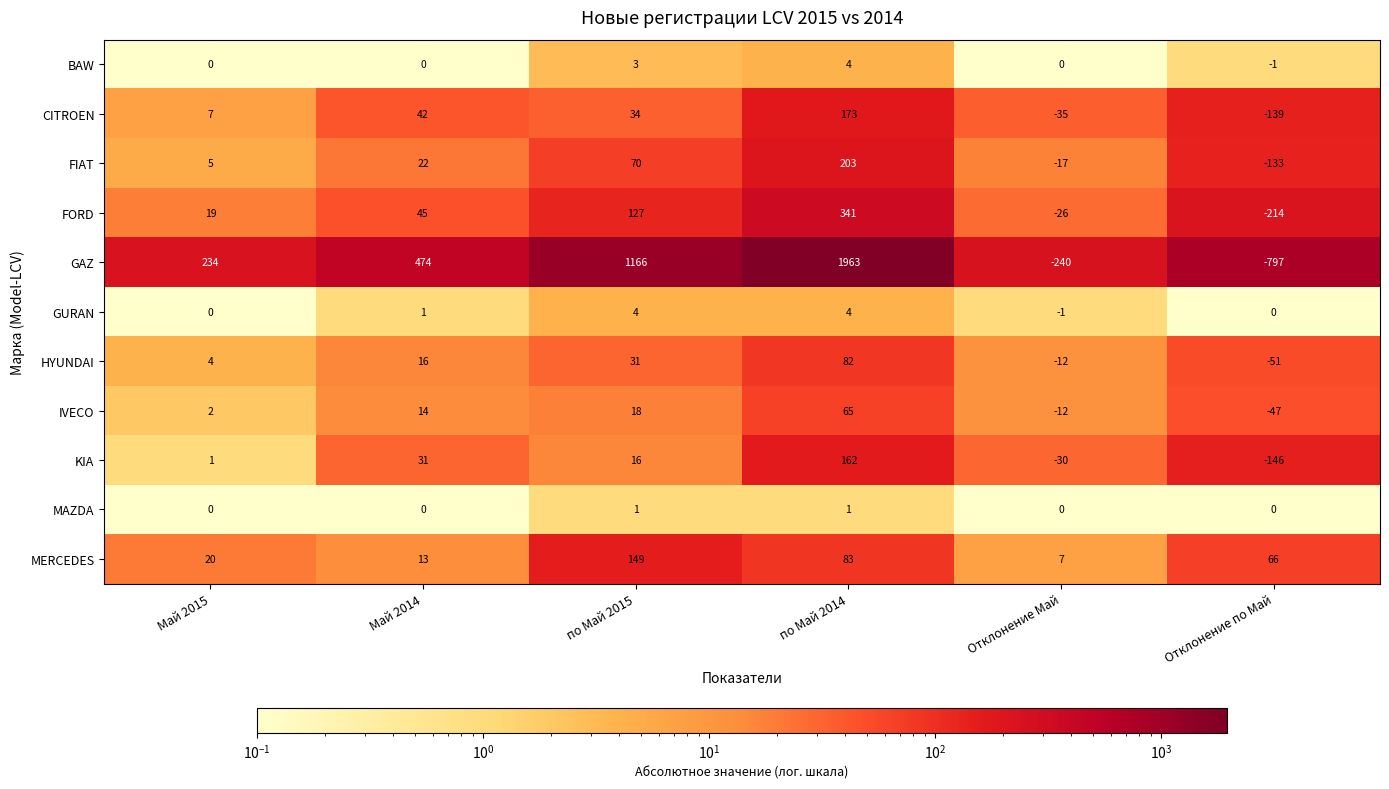

True or false: GURAN has a value of 0 at Май 2014.

False